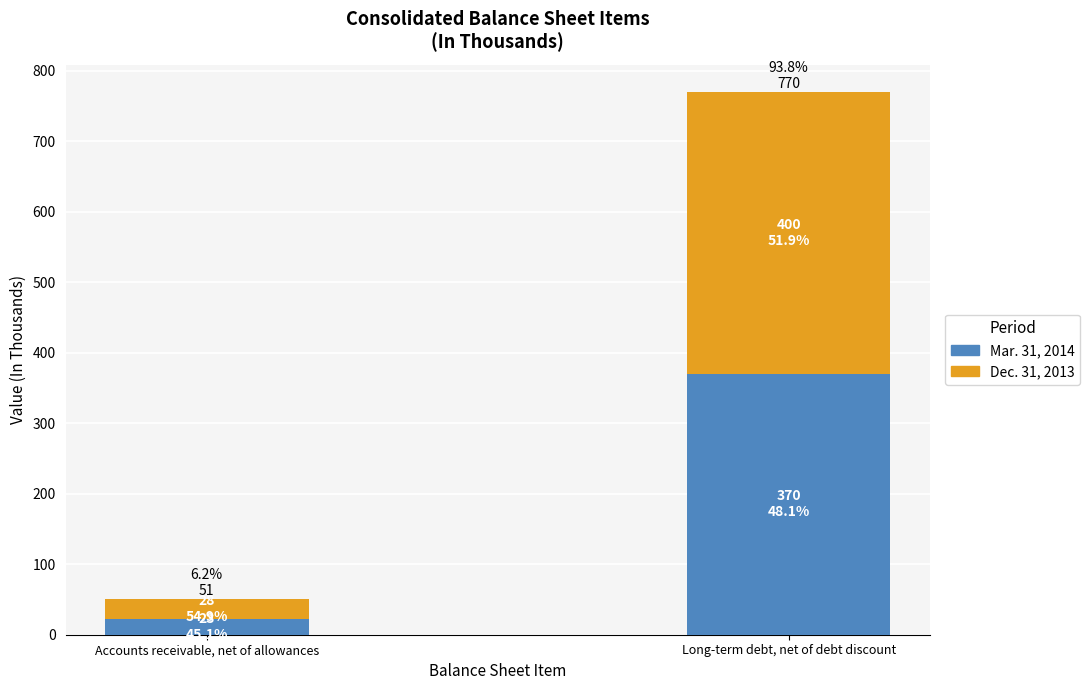

Which category has the highest value in the Mar. 31, 2014 series?

Long-term debt, net of debt discount